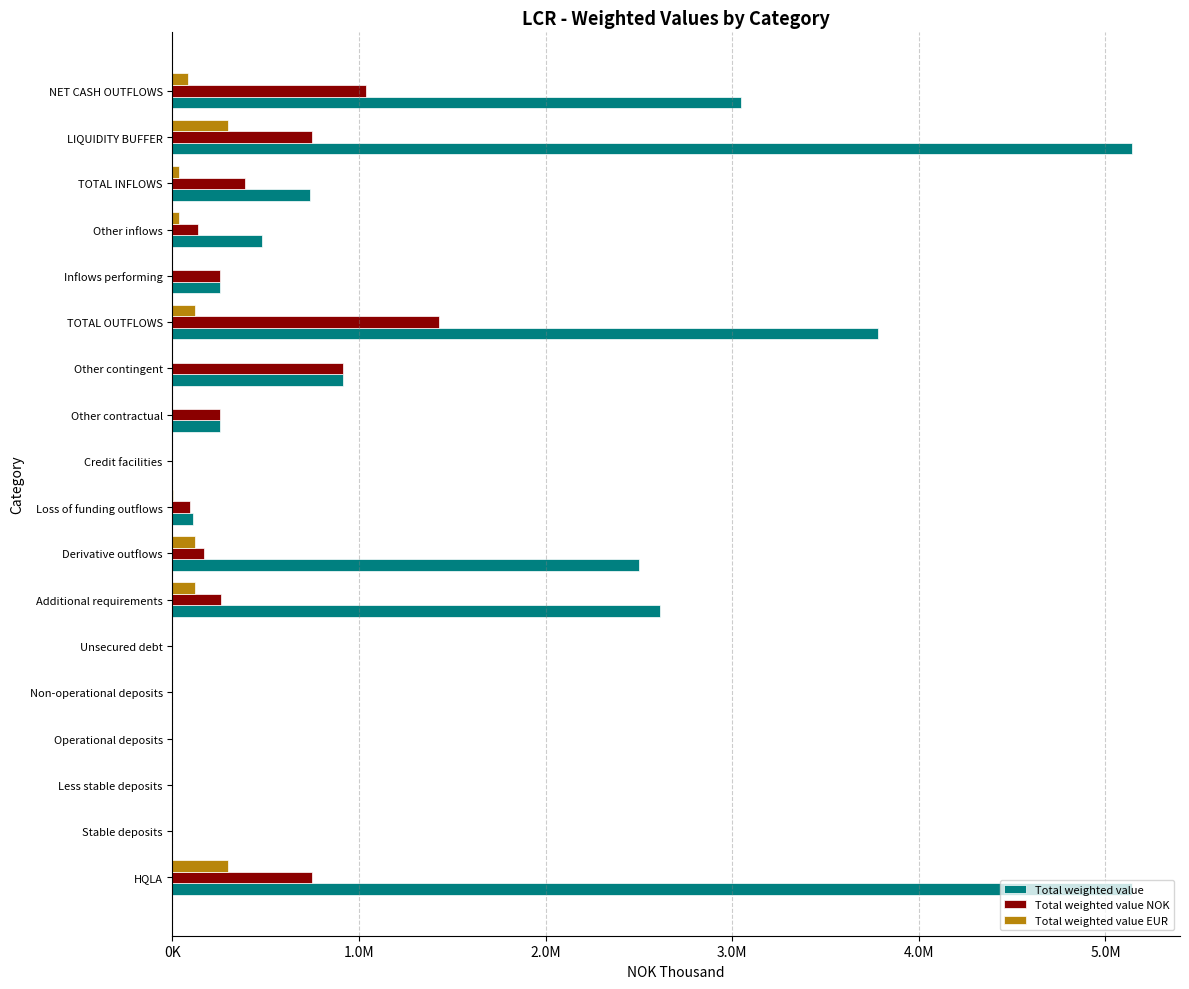

What are all the series names shown in the legend?

Total weighted value, Total weighted value NOK, Total weighted value EUR